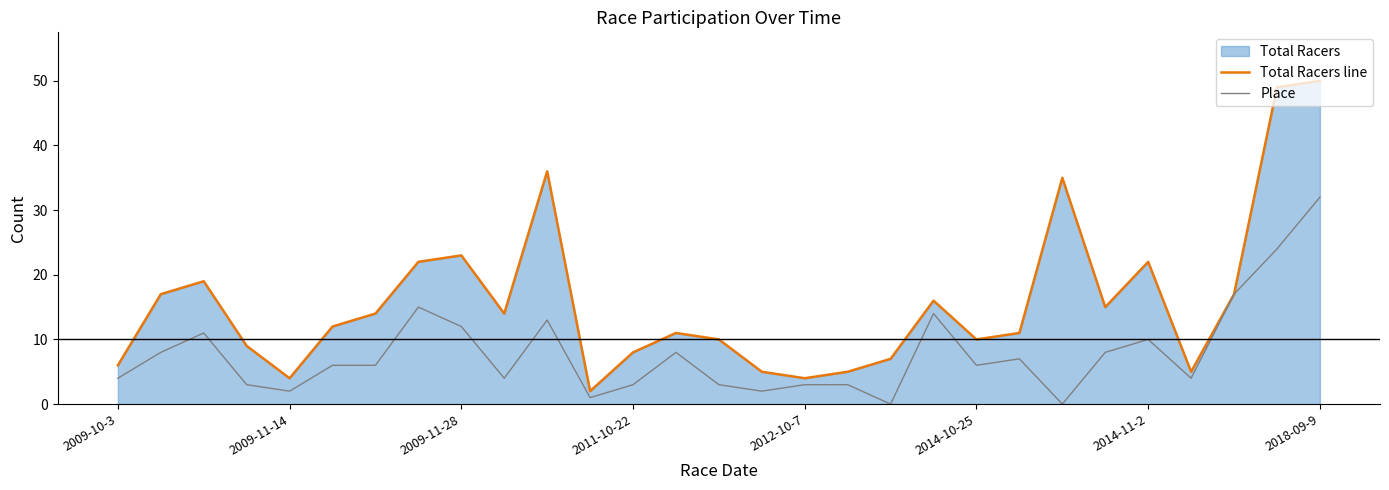

How many values in the Total Racers line series exceed 12?

14